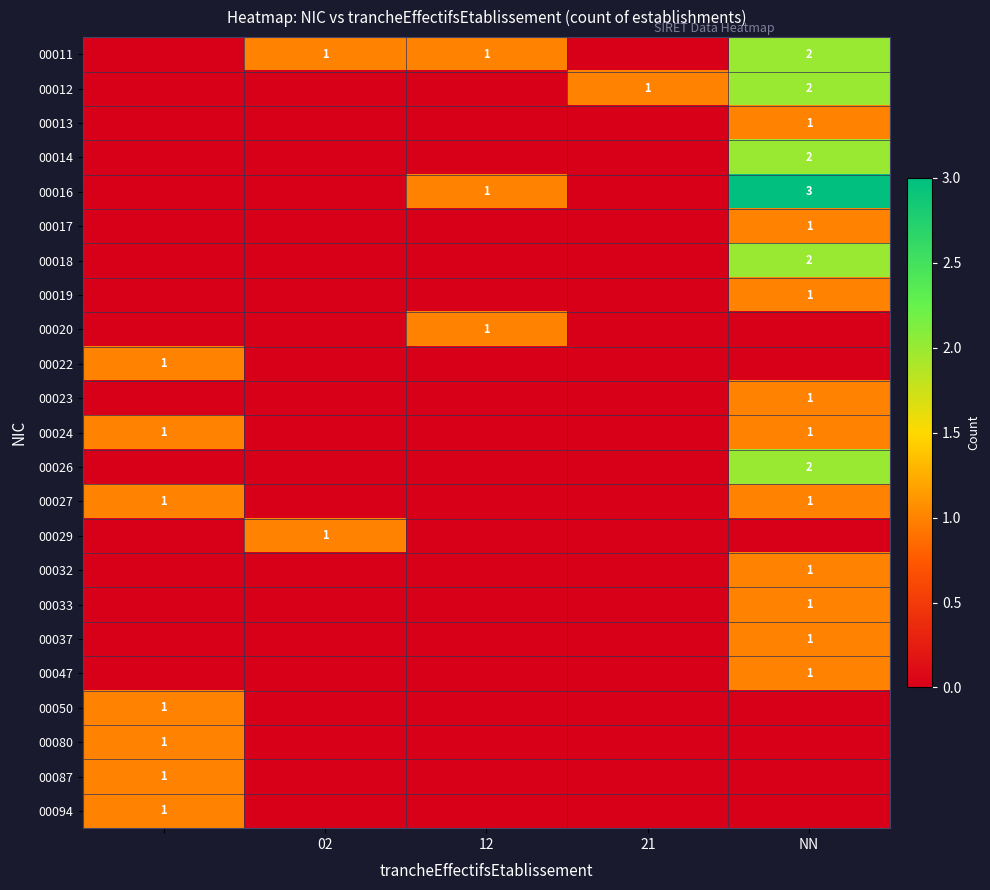

The 00012 series shows 2 at NN. True or false?

True